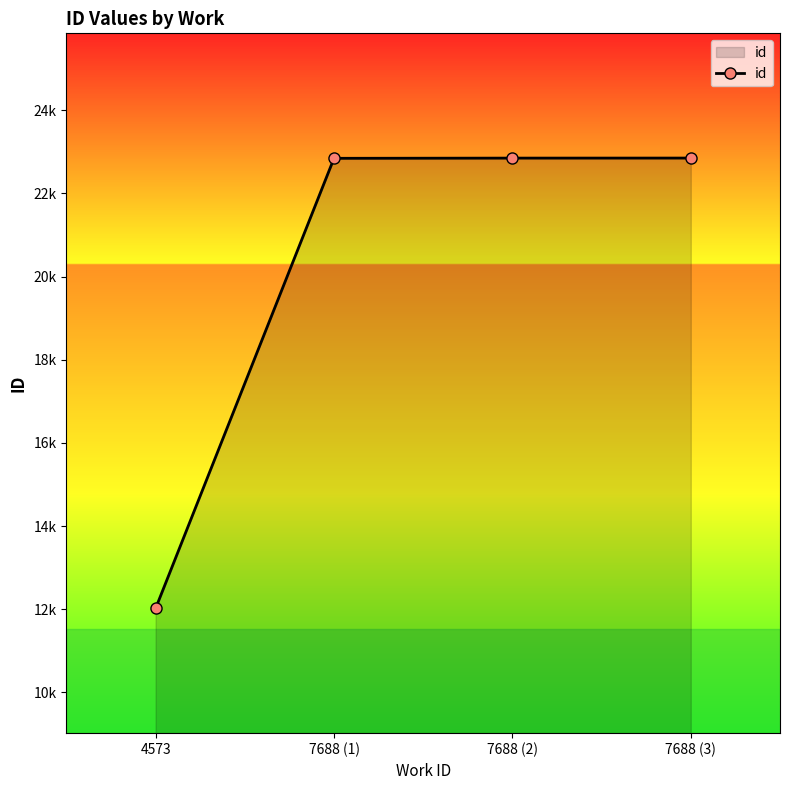

Does the chart have visible grid lines?

No